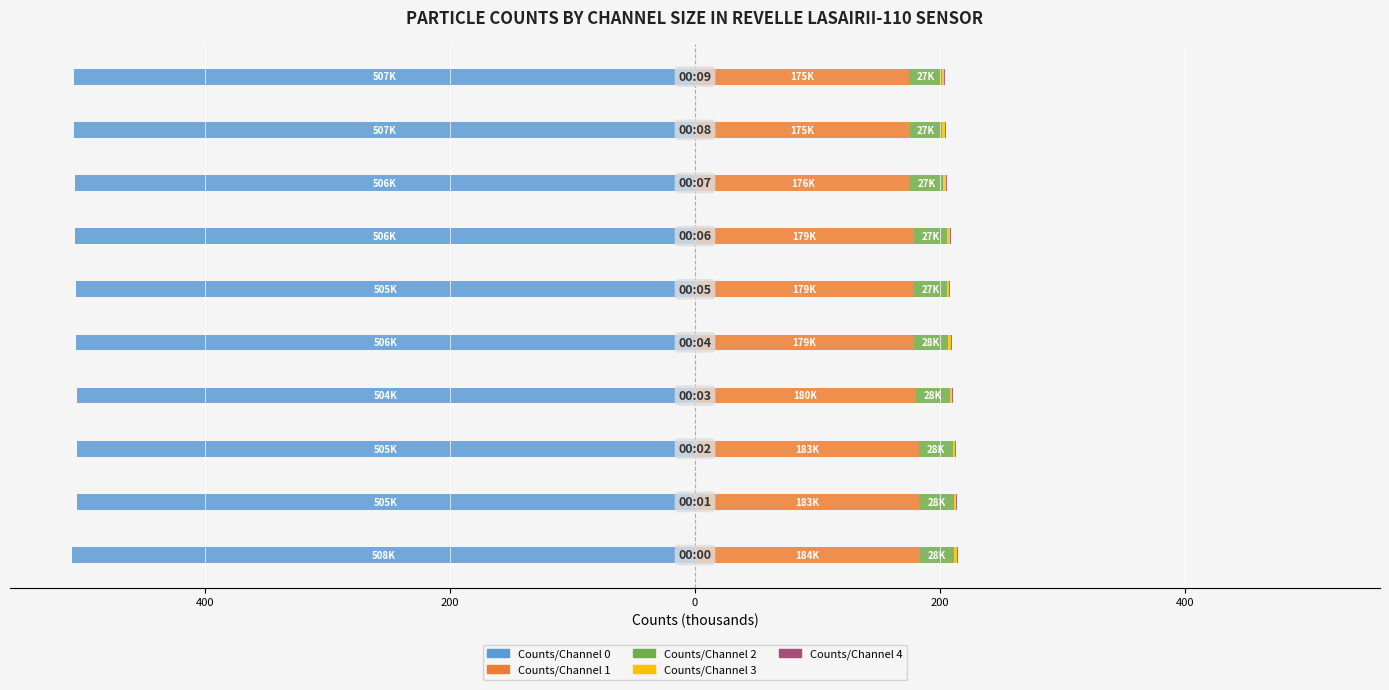

What is the difference between the highest and lowest values at 0?

684.5